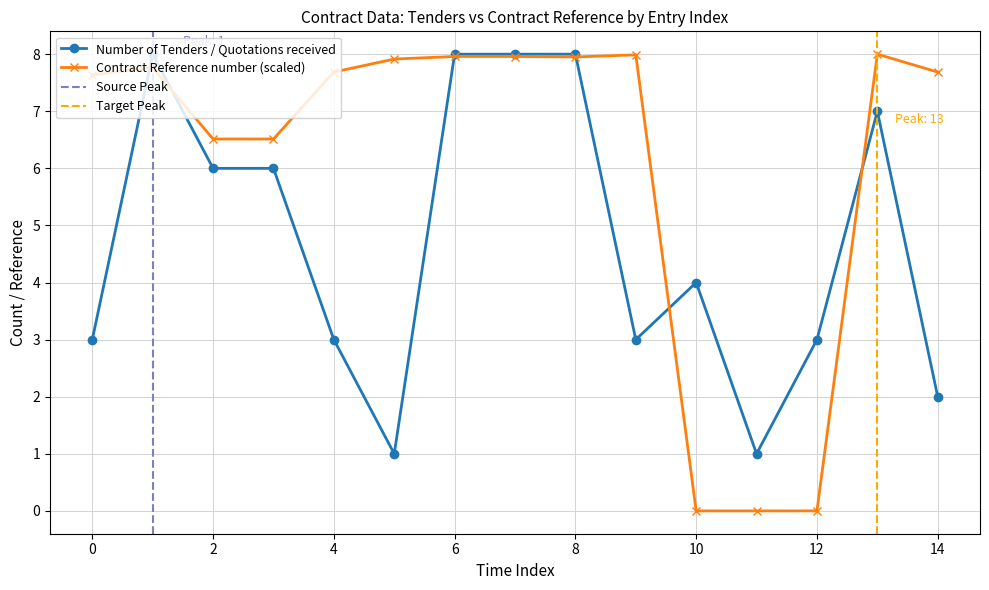

After their last crossing, which series has the higher values: Contract Reference number or Number of Tenders / Quotations received?

Contract Reference number